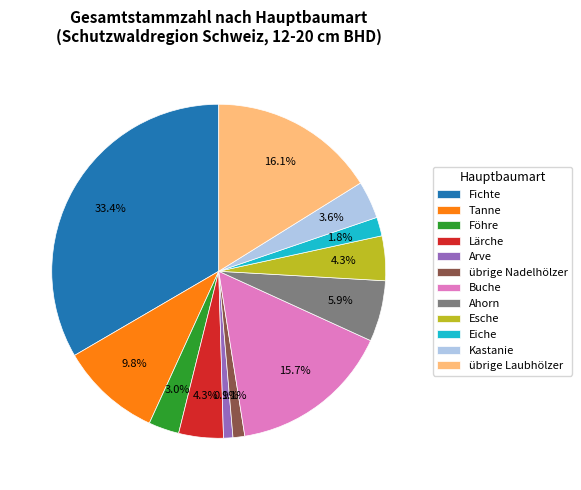

Which has a higher value, Fichte or übrige Nadelhölzer?

Fichte